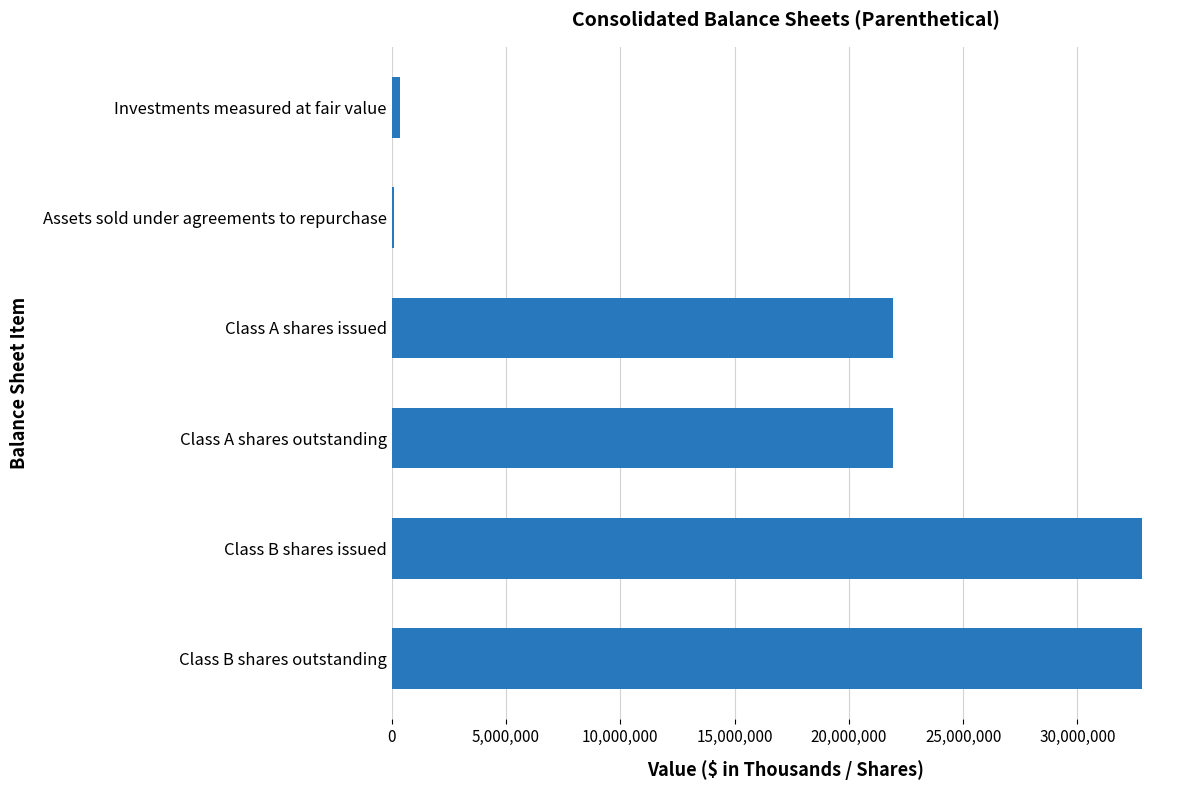

Approximately how many times larger is the value at Class B shares issued compared to Class B shares outstanding?

1.0